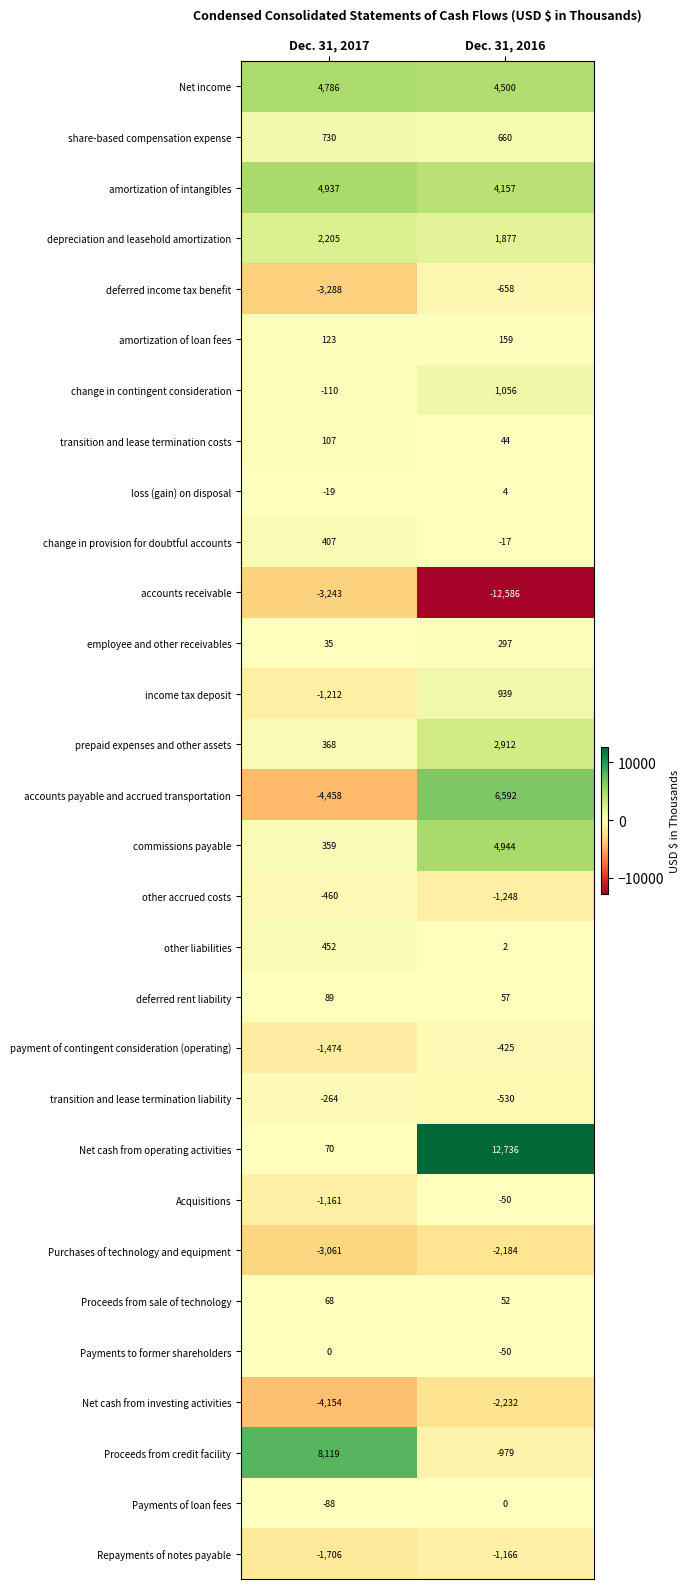

Between Dec. 31, 2017 and Dec. 31, 2016, which series saw the biggest shift?

Net cash from operating activities